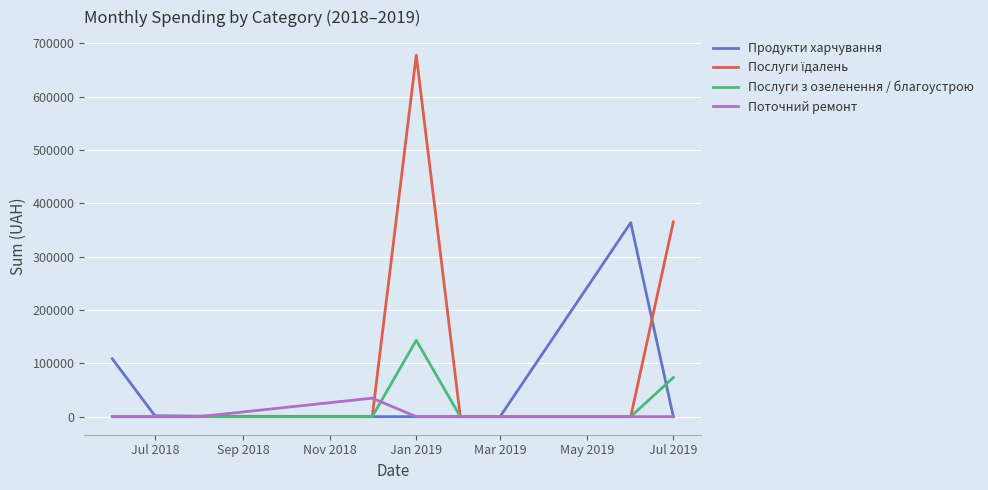

What is the greatest value displayed?

677906.4